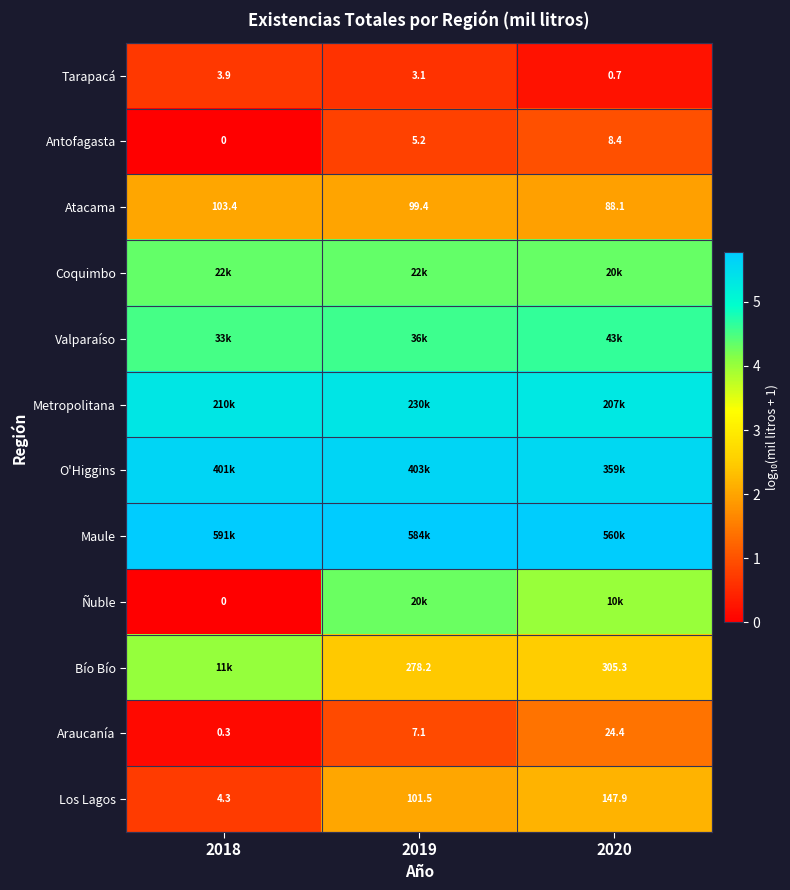

Is the value of Araucanía at 2019 greater than the value of Atacama at 2019?

No